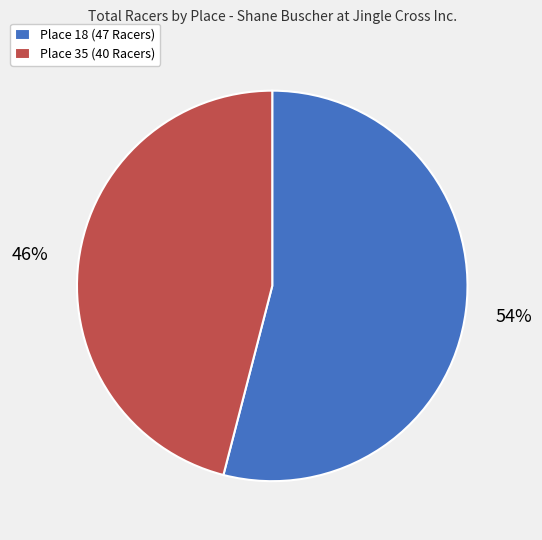

Is it true that Place 35 (40 Racers) is 36% of the pie?

False